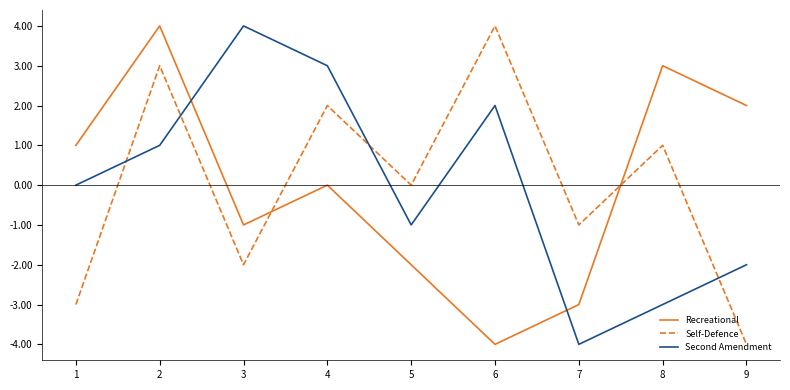

At which category is the sum across all series the highest?

2